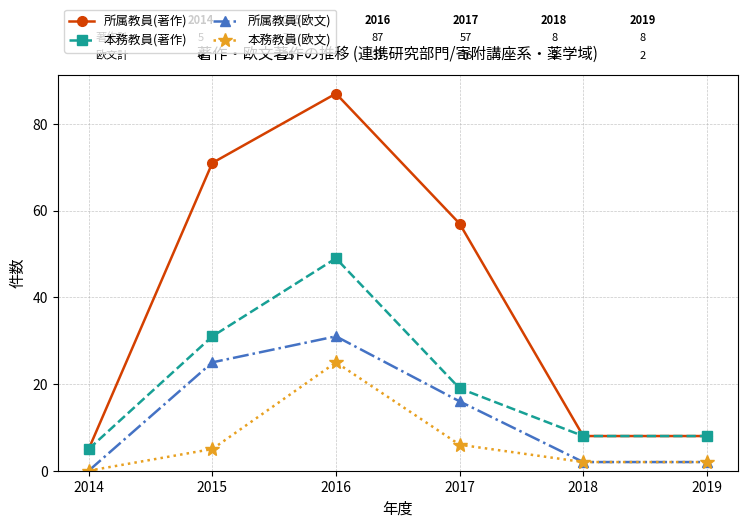

Between 2015 and 2017, which series saw the biggest shift?

所属教員(著作)